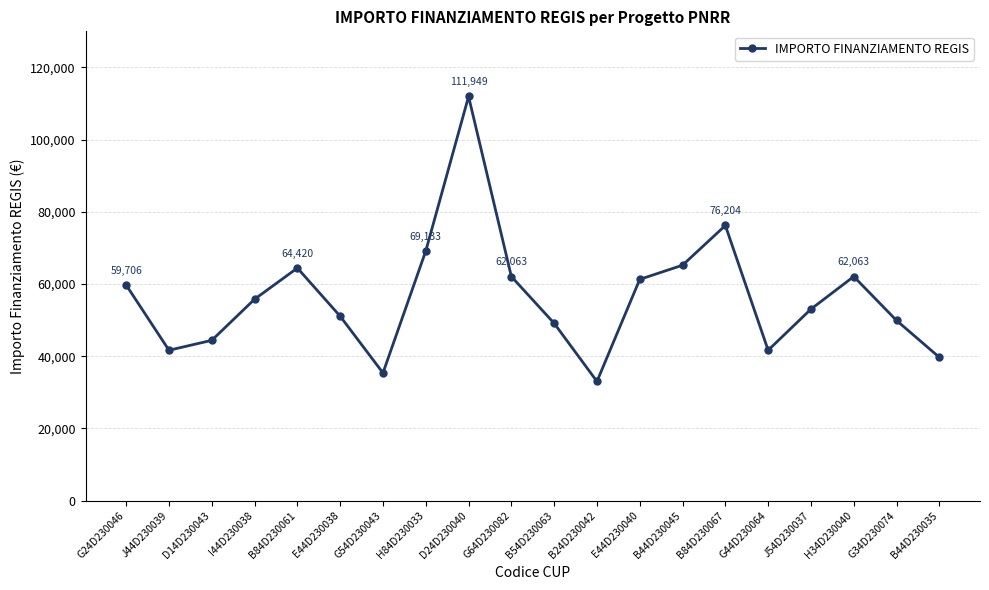

True or false: the data has more than 0 interior local peaks.

True